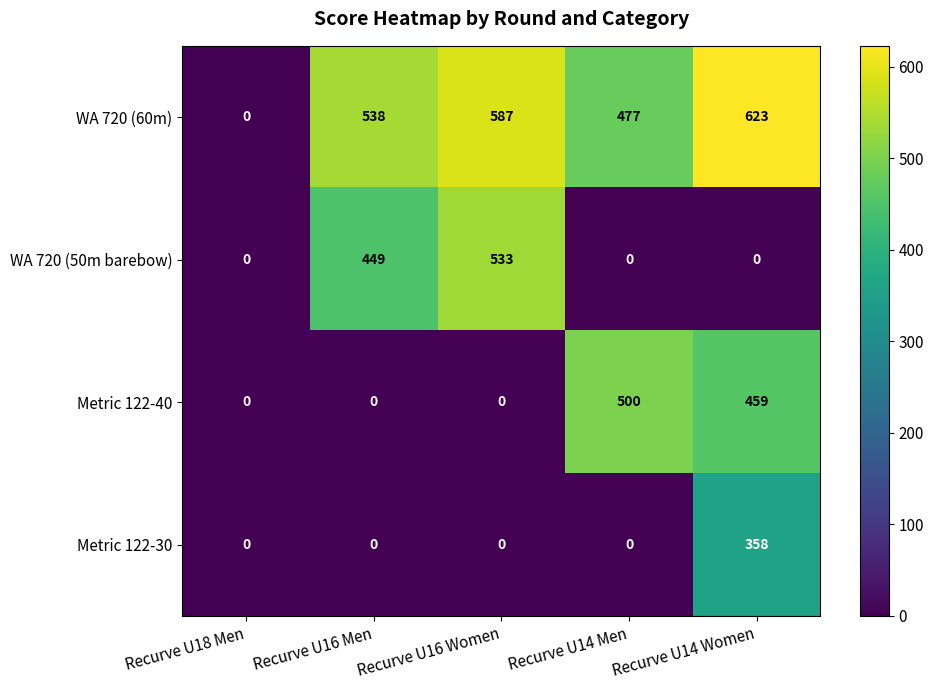

What is the sum of the WA 720 (60m) values at Recurve U14 Women and Recurve U18 Men?

623